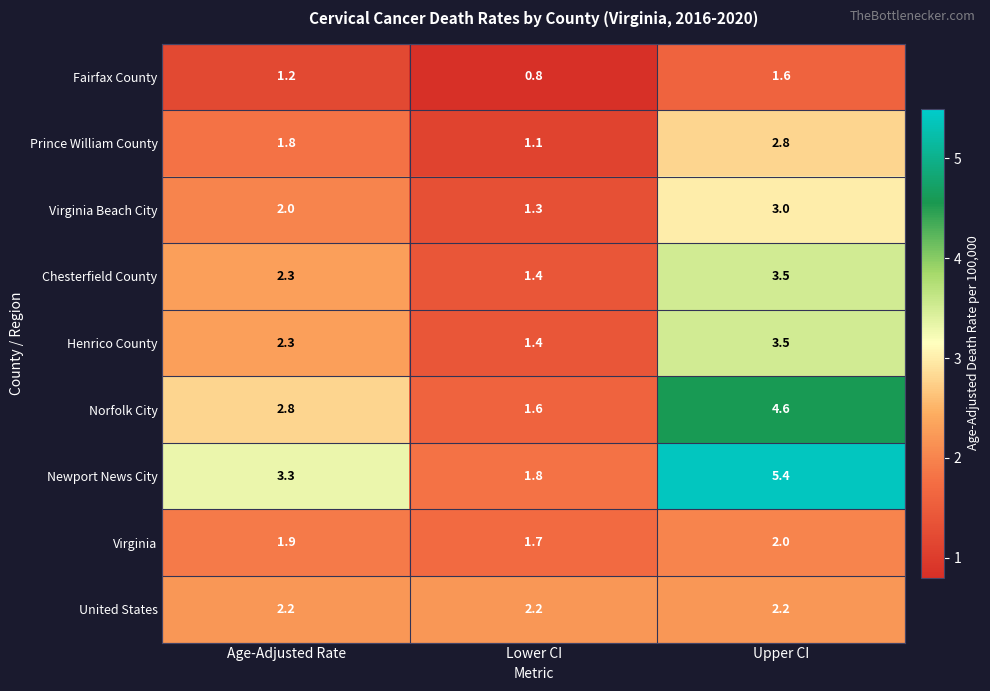

What is the difference between the highest and lowest values at Upper CI?

3.8